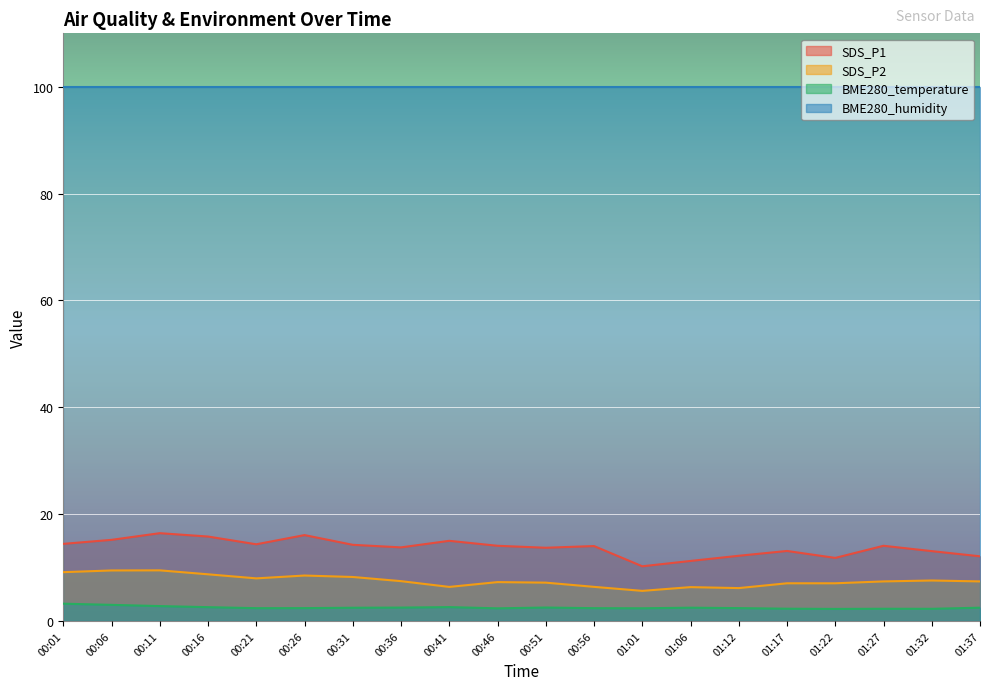

At which category is the sum across all series the highest?

00:11